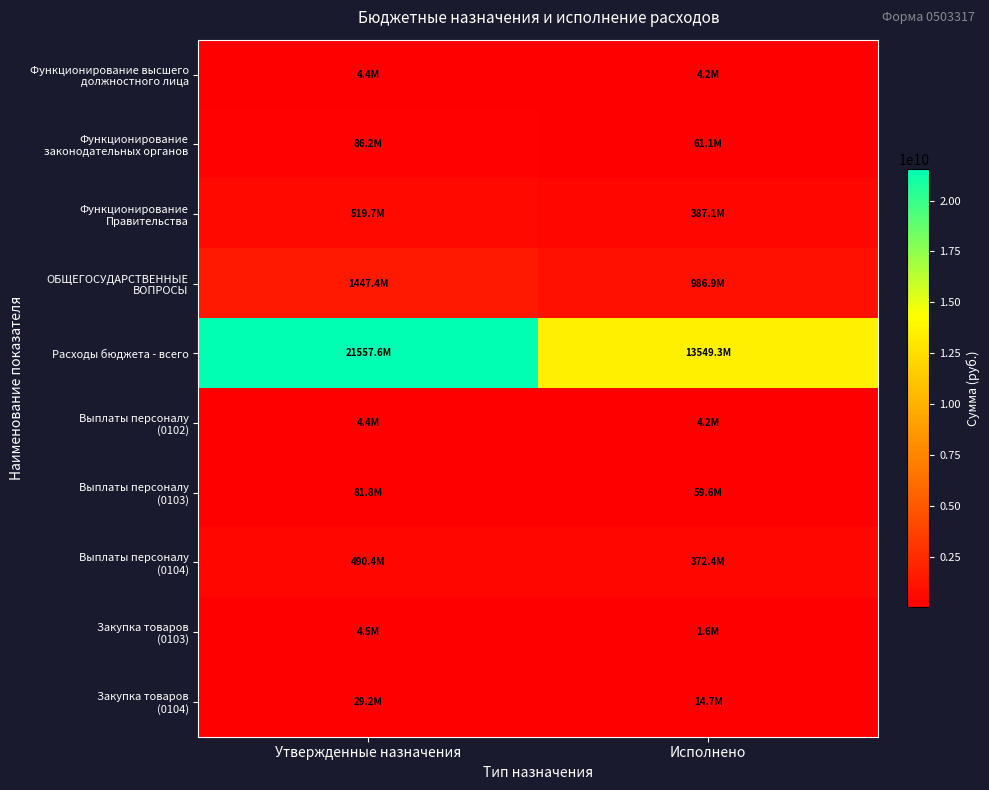

List the series in order of their peak value, lowest first.

Функционирование высшего должностного лица, Выплаты персоналу (0102), Закупка товаров (0103), Закупка товаров (0104), Выплаты персоналу (0103), Функционирование законодательных органов, Выплаты персоналу (0104), Функционирование Правительства, ОБЩЕГОСУДАРСТВЕННЫЕ ВОПРОСЫ, Расходы бюджета - всего